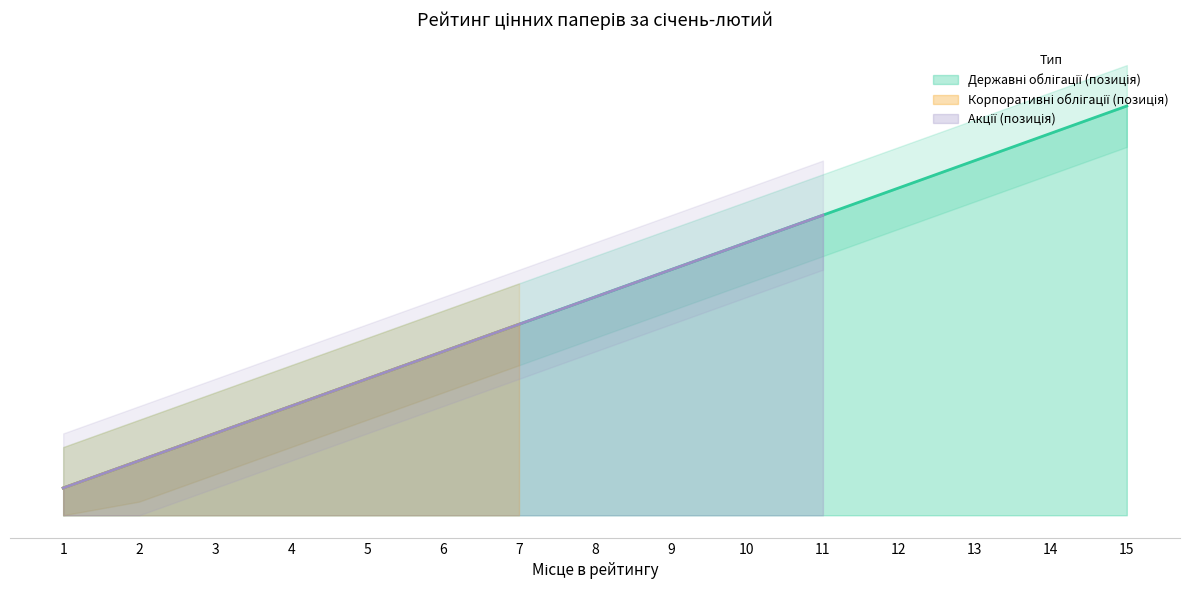

Reading right to left, list all the values displayed in this chart.

Державні облігації (позиція): 15=15	14=14	13=13	12=12	11=11	10=10	9=9	8=8	7=7	6=6	5=5	4=4	3=3	2=2	1=1
Корпоративні облігації (позиція): 15=0	14=0	13=0	12=0	11=0	10=0	9=0	8=0	7=7	6=6	5=5	4=4	3=3	2=2	1=1
Акції (позиція): 15=0	14=0	13=0	12=0	11=11	10=10	9=9	8=8	7=7	6=6	5=5	4=4	3=3	2=2	1=1